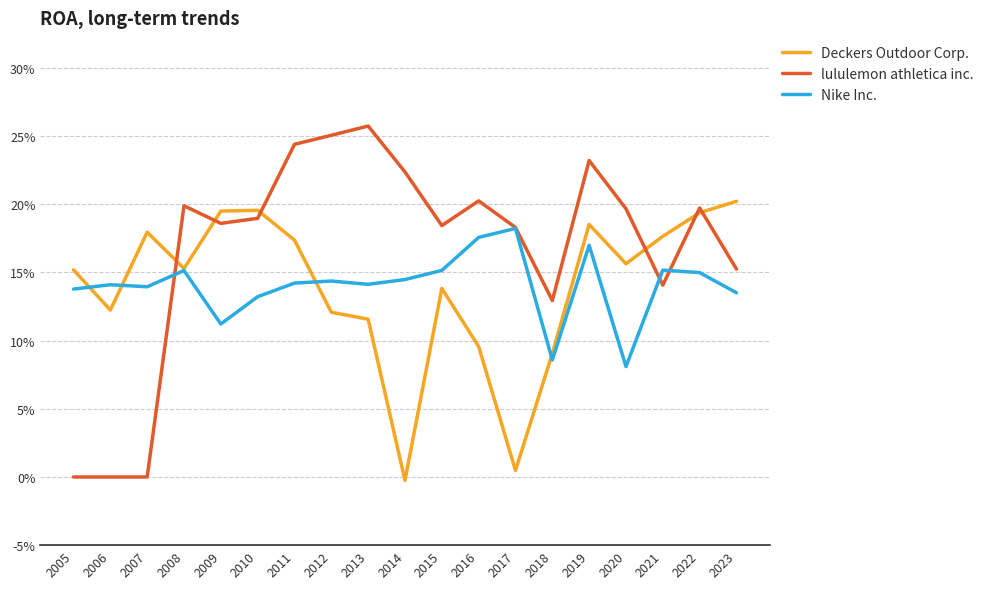

Is it true that lululemon athletica inc. equals 0.1 at 2005?

False